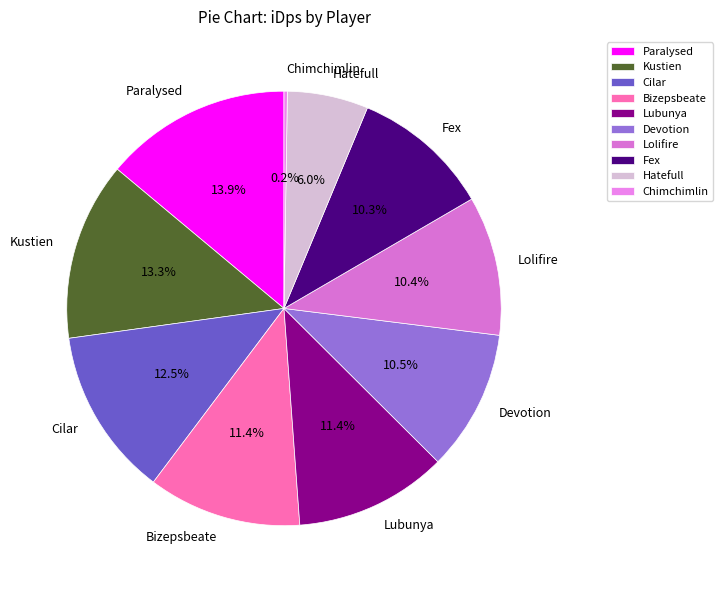

What is the largest slice in the pie chart?

Paralysed